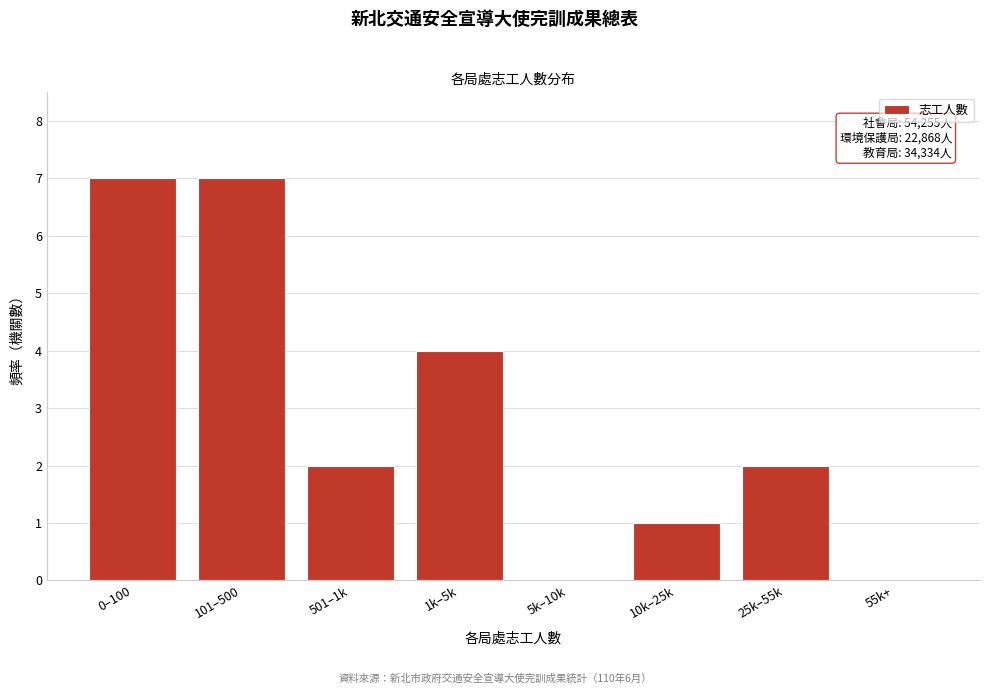

Reading left to right, transcribe all the data shown in this chart.

0–100=7	101–500=7	501–1k=2	1k–5k=4	5k–10k=0	10k–25k=1	25k–55k=2	55k+=0